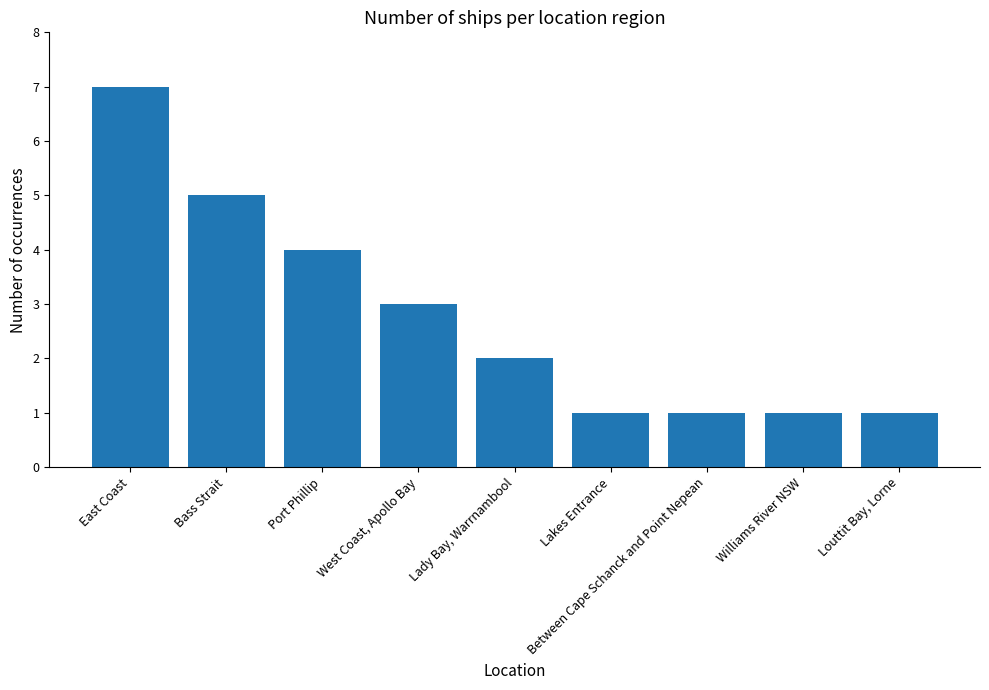

What value does the data have at Lakes Entrance?

1